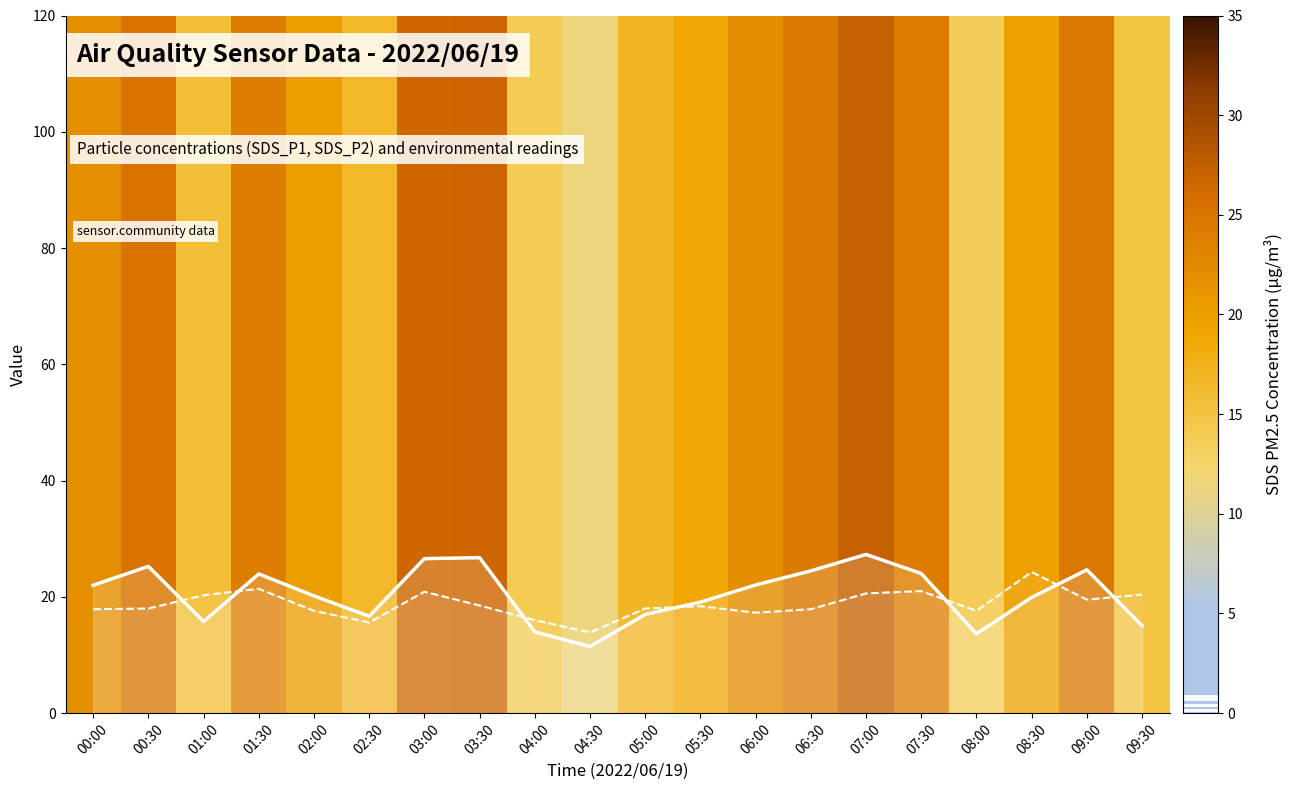

In SDS_P2 (x4), how many points are higher than both neighbors (excluding endpoints)?

5